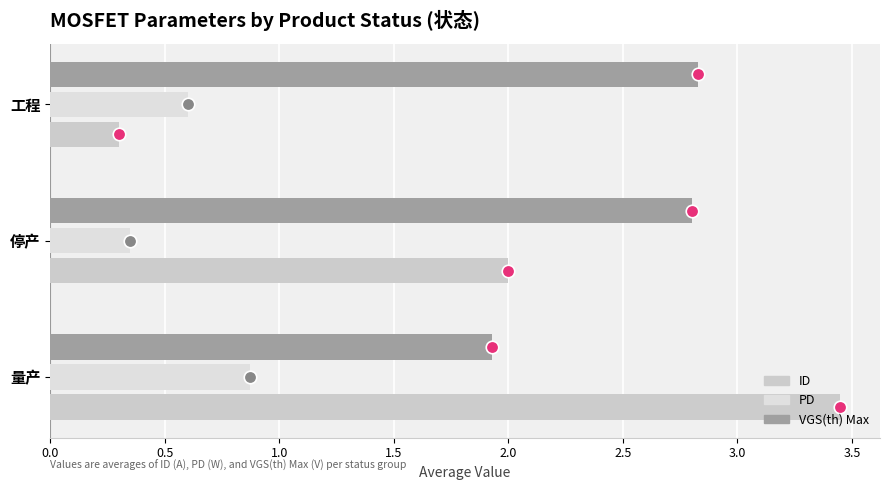

How many data points does each series have?

3